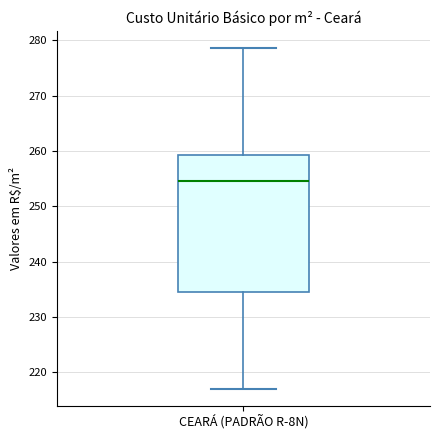

Read this box plot against the y-axis: the position of the median line, the range covered by the box, and the ends of both whiskers. The values are not printed on the chart, so give them approximately, as read against the axis.

median 255, box 234 to 259, whiskers 217 to 279